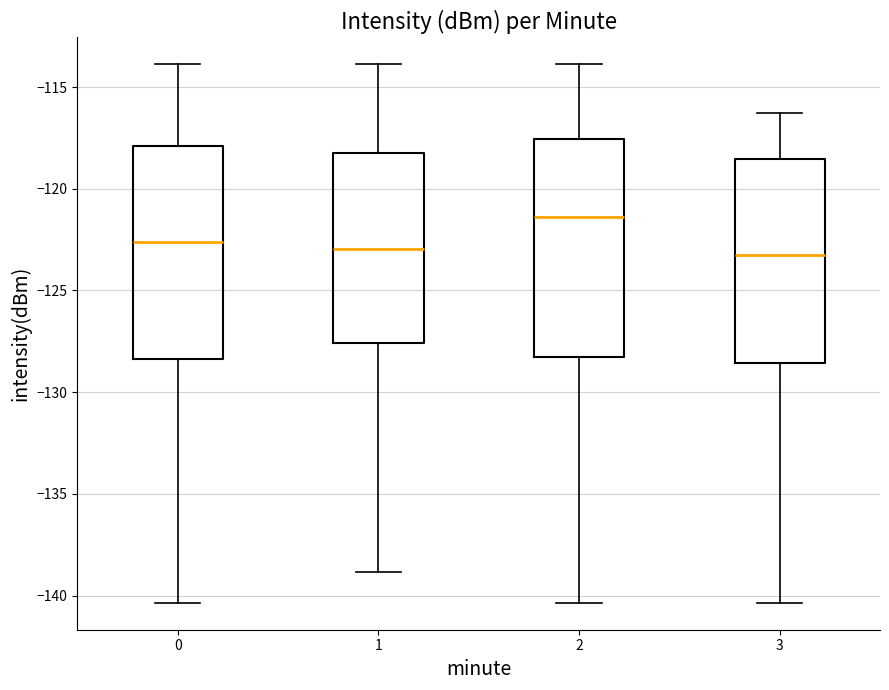

Where is the upper edge of the box at x = 2 on the y-axis? The values are not printed on the chart, so give them approximately, as read against the axis.

-117.5